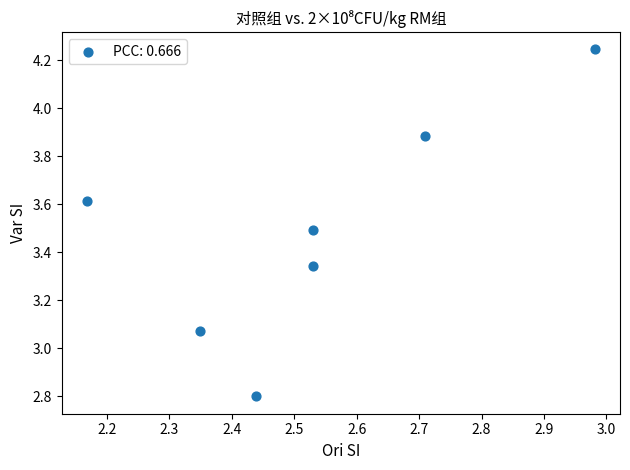

What is the average Y value?

3.5